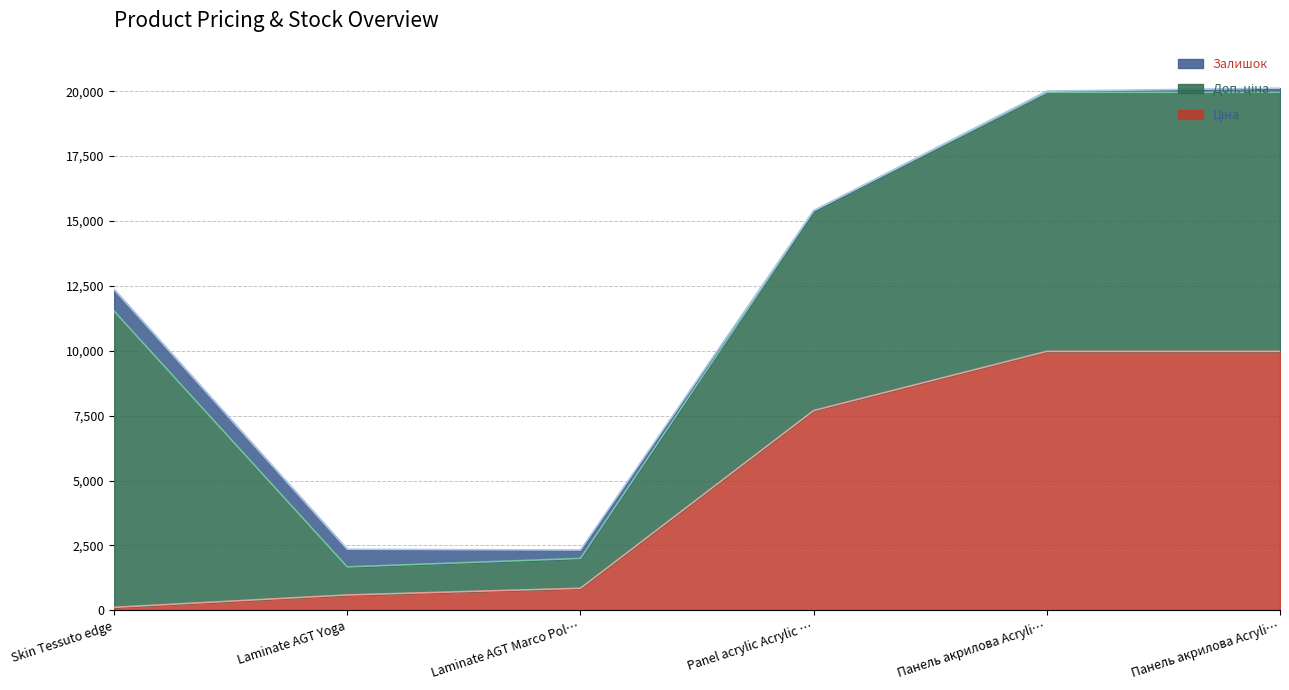

Reading left to right, extract all data points from this chart.

Ціна: Skin Tessuto edge=114.1	Laminate AGT Yoga=589.9	Laminate AGT Marco Polo Premium=848.4	Panel acrylic Acrylic 18 mm. Uni=7693.1	Панель акрилова Acrylic 18 мм. Уні плюс=9975.0	Панель акрилова Acrylic 19 мм. Уні плюс=9975.0
Доп. ціна: Skin Tessuto edge=11410.0	Laminate AGT Yoga=1081.7	Laminate AGT Marco Polo Premium=1149.7	Panel acrylic Acrylic 18 mm. Uni=7693.1	Панель акрилова Acrylic 18 мм. Уні плюс=9975.0	Панель акрилова Acrylic 19 мм. Уні плюс=9975.0
Залишок: Skin Tessuto edge=836.0	Laminate AGT Yoga=680.0	Laminate AGT Marco Polo Premium=323.0	Panel acrylic Acrylic 18 mm. Uni=11.0	Панель акрилова Acrylic 18 мм. Уні плюс=50.0	Панель акрилова Acrylic 19 мм. Уні плюс=163.0